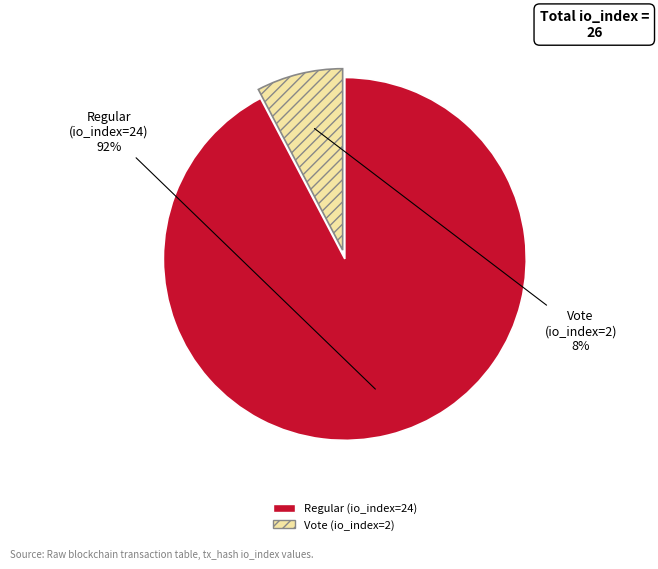

Which slice is the largest?

Regular (io_index=24)